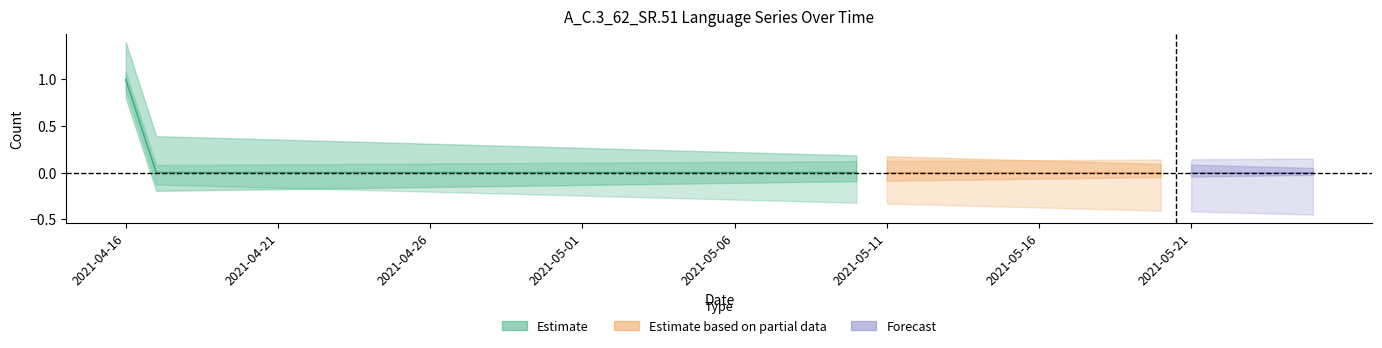

Is it true that A_C.3_62_SR.51-AR equals 0 at 2021-04-25?

True